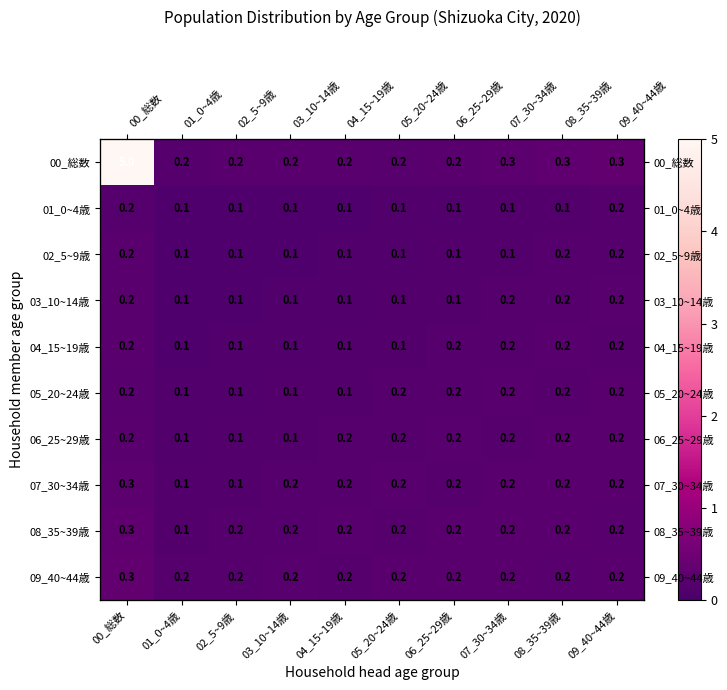

True or false: 03_10~14歳 has a value of 0.1 at 03_10~14歳.

True